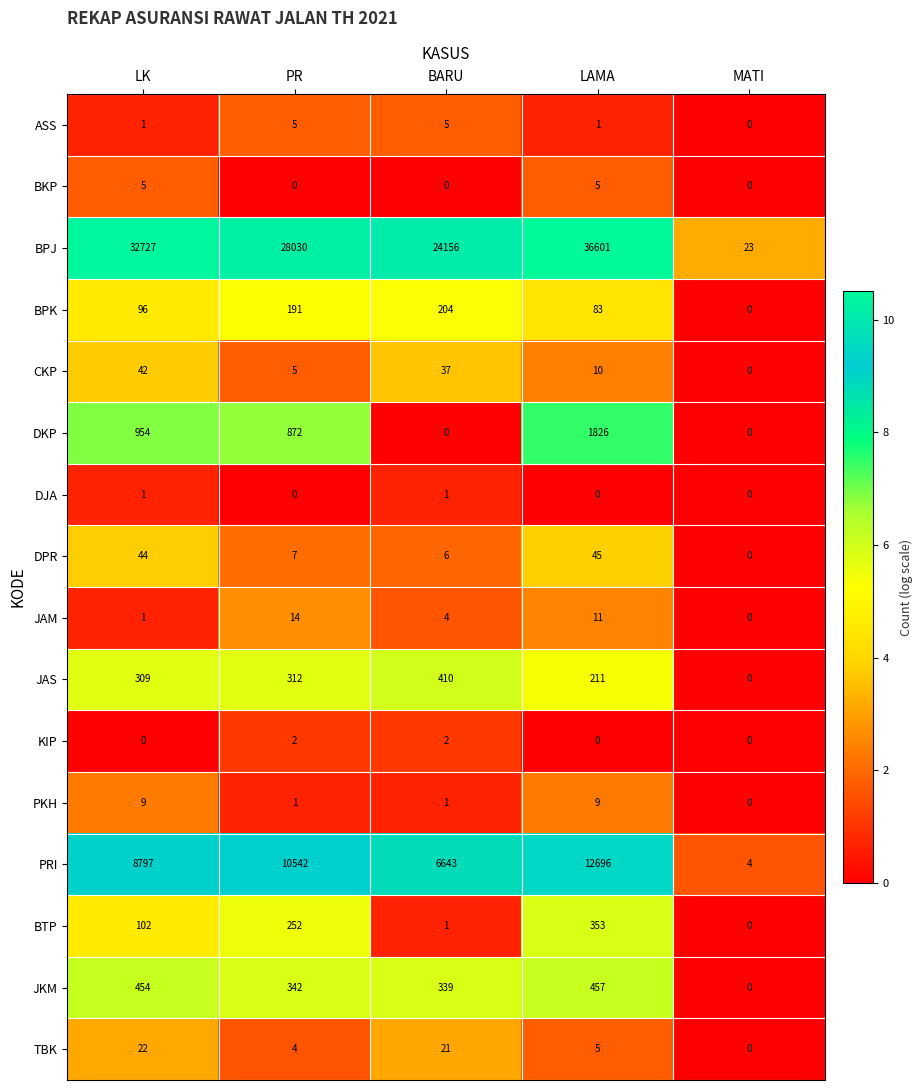

At how many categories does at least one series exceed 0?

5